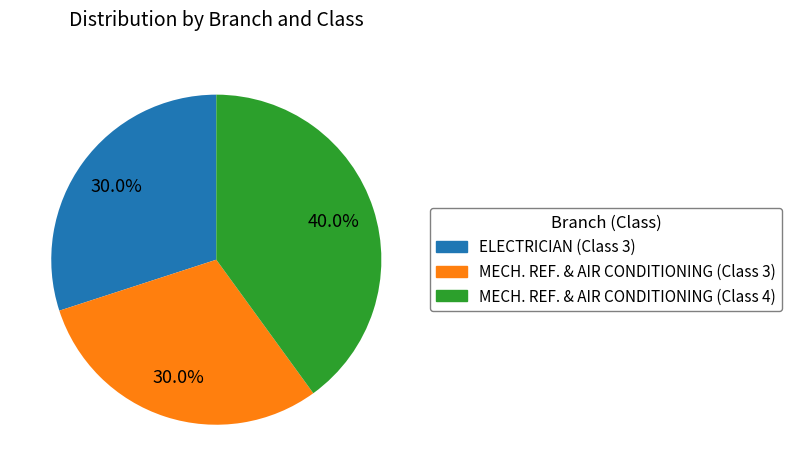

How many slices are in this pie chart?

3